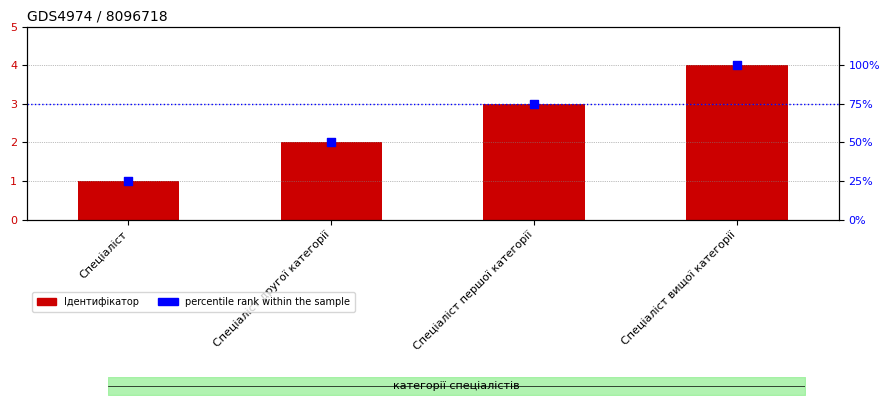

What is the total value across all series at Спеціаліст другої категорії?

52